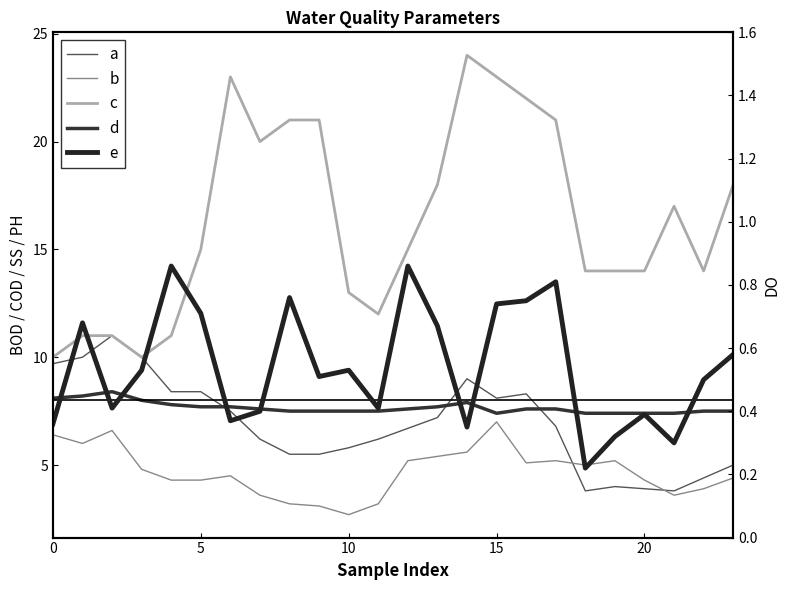

Which has a higher value, 19 or 15?

15